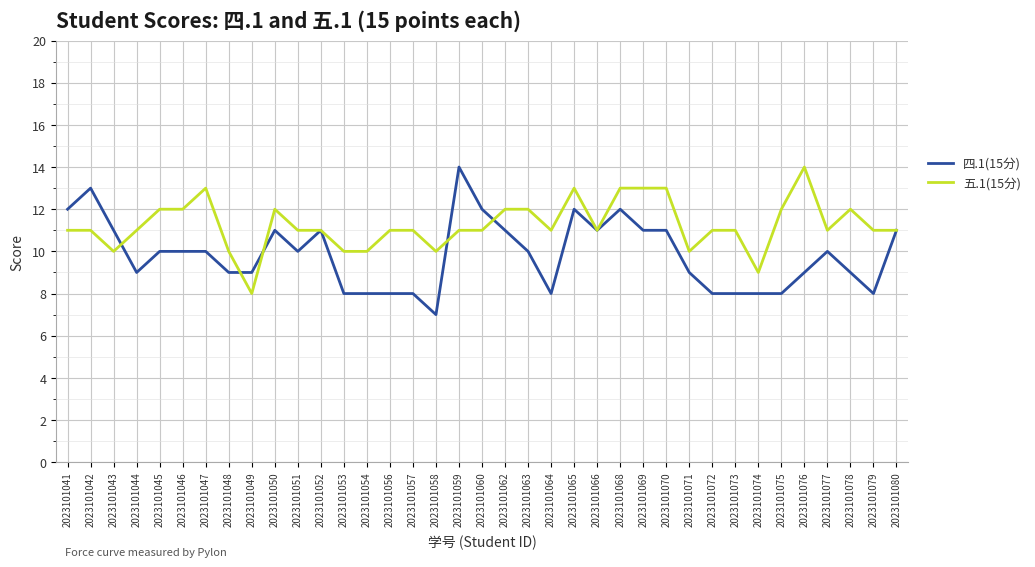

How many lines are shown in the chart?

2